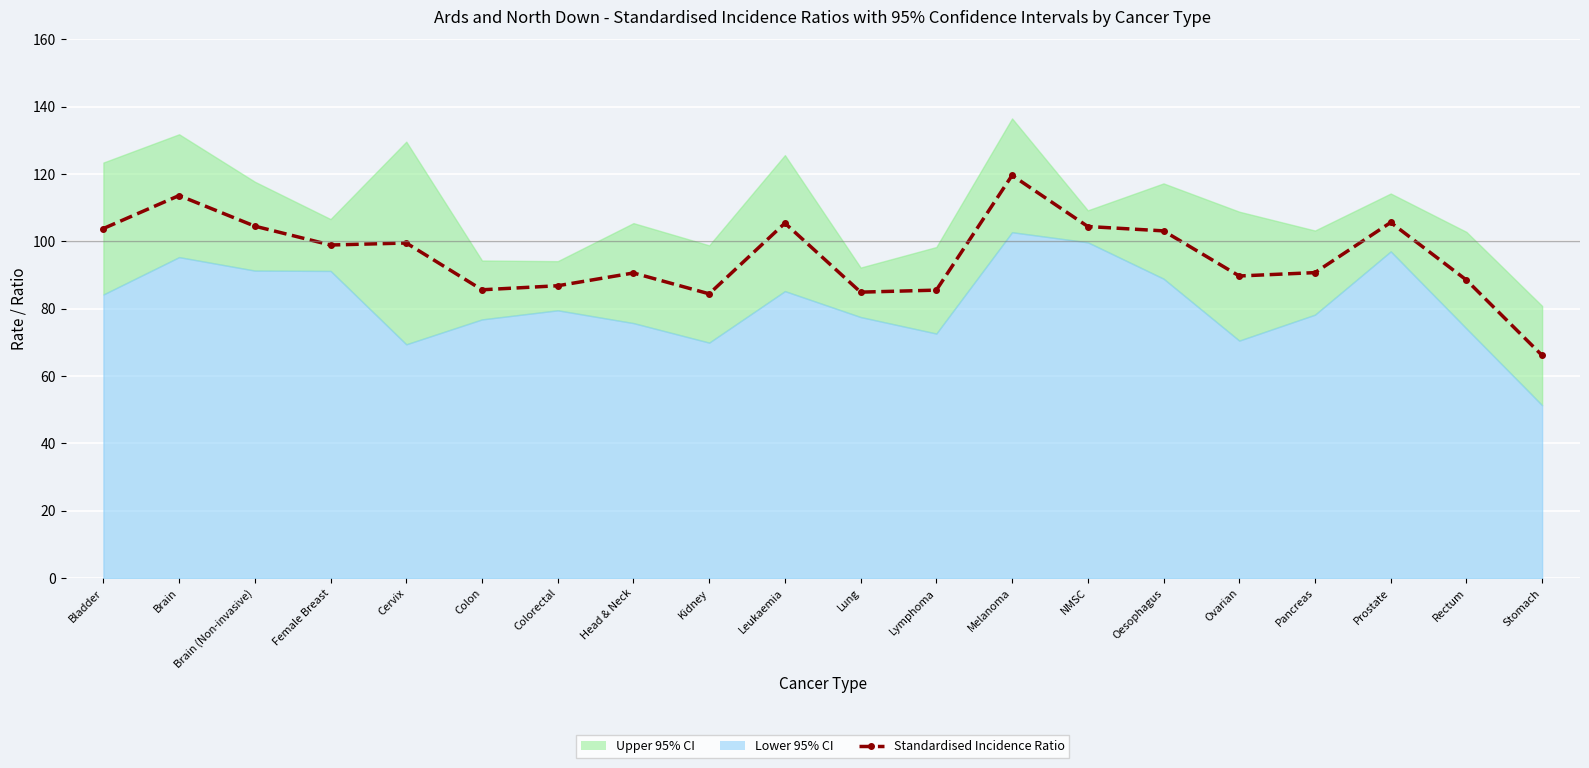

Reading right to left, list all the values displayed in this chart.

Stomach=66.1	Rectum=88.5	Prostate=105.6	Pancreas=90.7	Ovarian=89.7	Oesophagus=103.1	NMSC=104.4	Melanoma=119.6	Lymphoma=85.5	Lung=84.9	Leukaemia=105.4	Kidney=84.4	Head & Neck=90.6	Colorectal=86.8	Colon=85.6	Cervix=99.5	Female Breast=98.9	Brain (Non-invasive)=104.5	Brain=113.6	Bladder=103.8